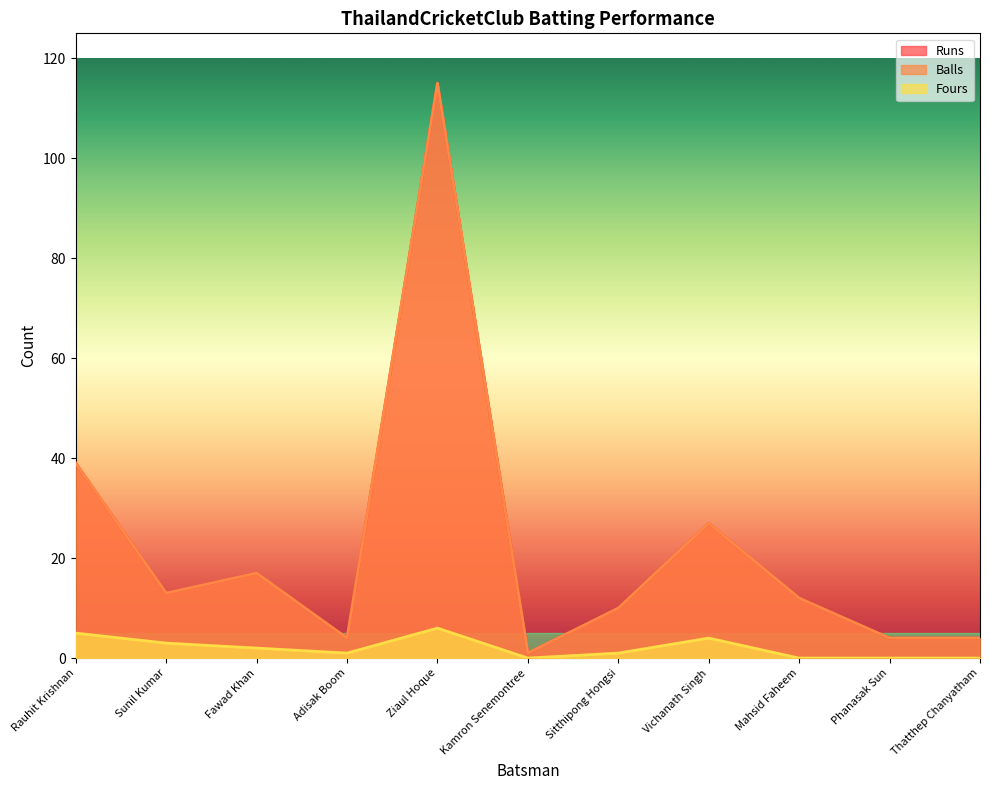

At which label is Balls closest to 58?

Rauhit Krishnan